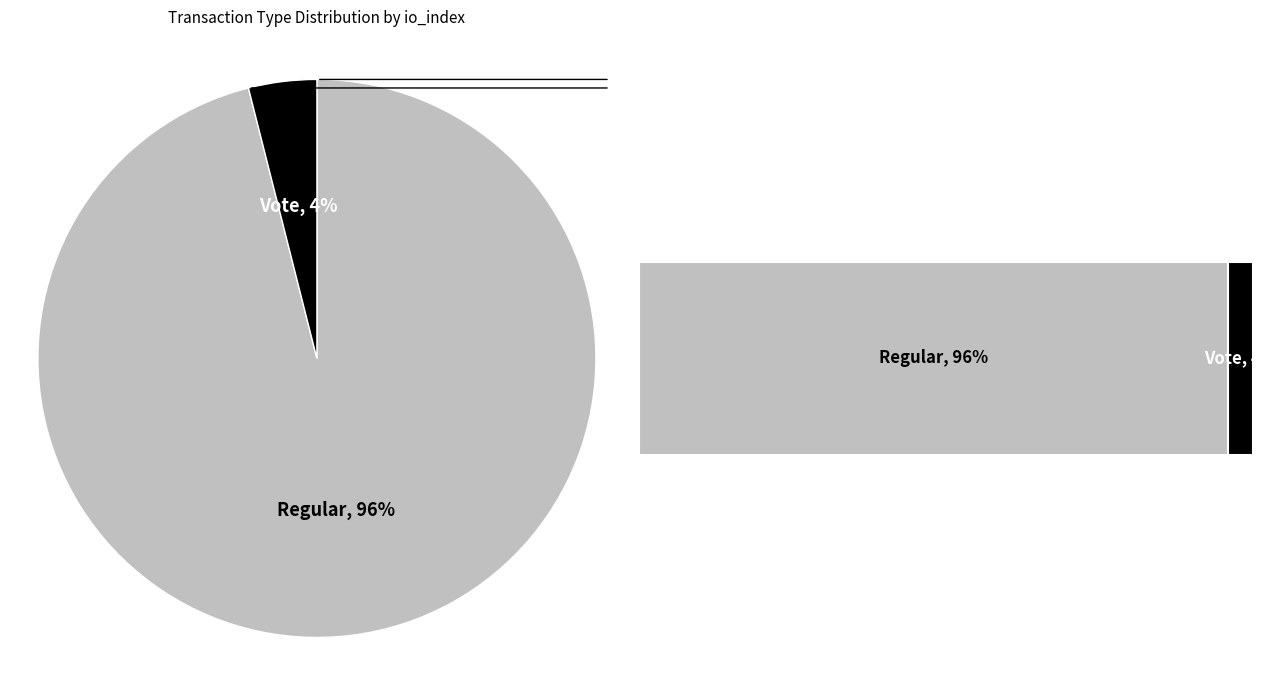

What is the smallest slice in the pie chart?

Vote